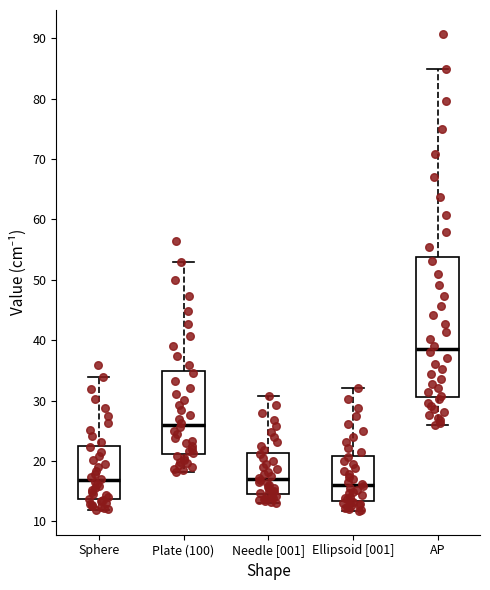

Where is the lower edge of the box for AP on the y-axis? The values are not printed on the chart, so give them approximately, as read against the axis.

31